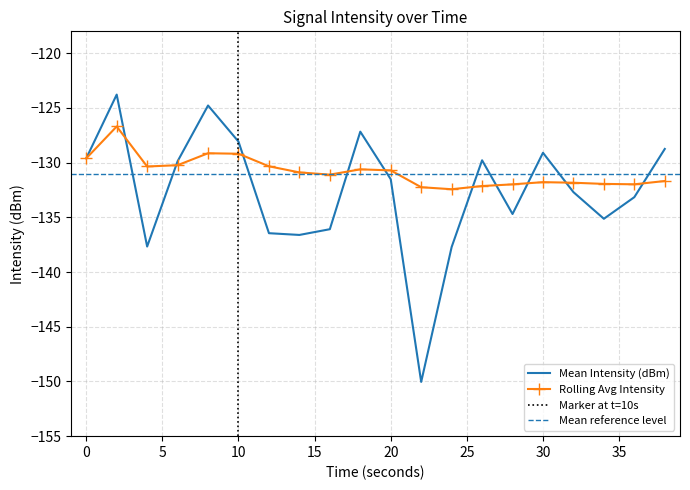

Is this an area chart (filled region under the line)?

No